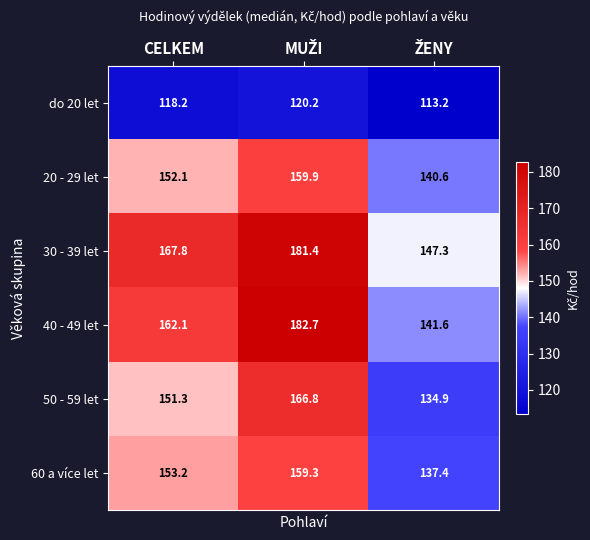

At CELKEM, list the series in order from smallest to largest.

do 20 let, 50 - 59 let, 20 - 29 let, 60 a více let, 40 - 49 let, 30 - 39 let